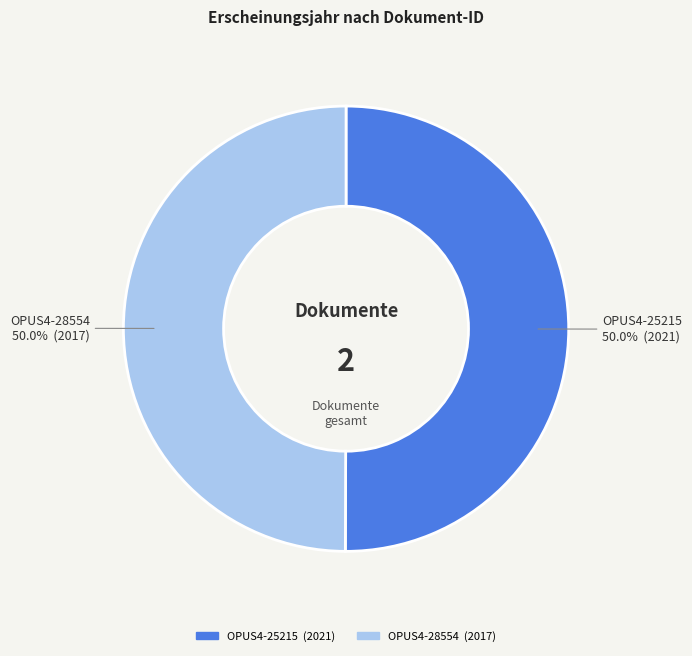

Is the sum of OPUS4-28554 and OPUS4-25215 greater than half?

Yes